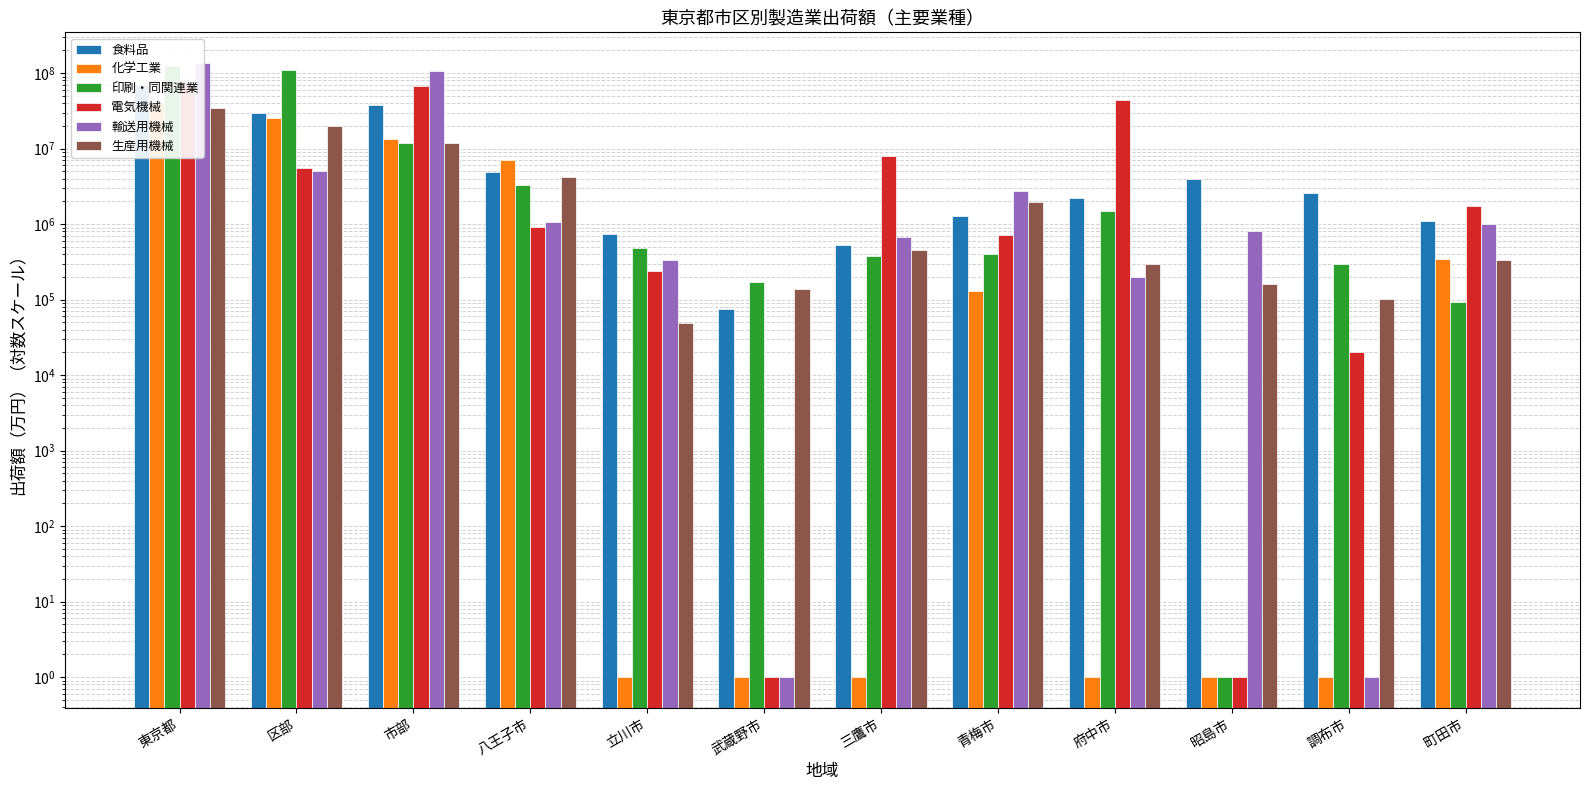

True or false: 電気機械 has a value of 25759871 at 東京都.

False